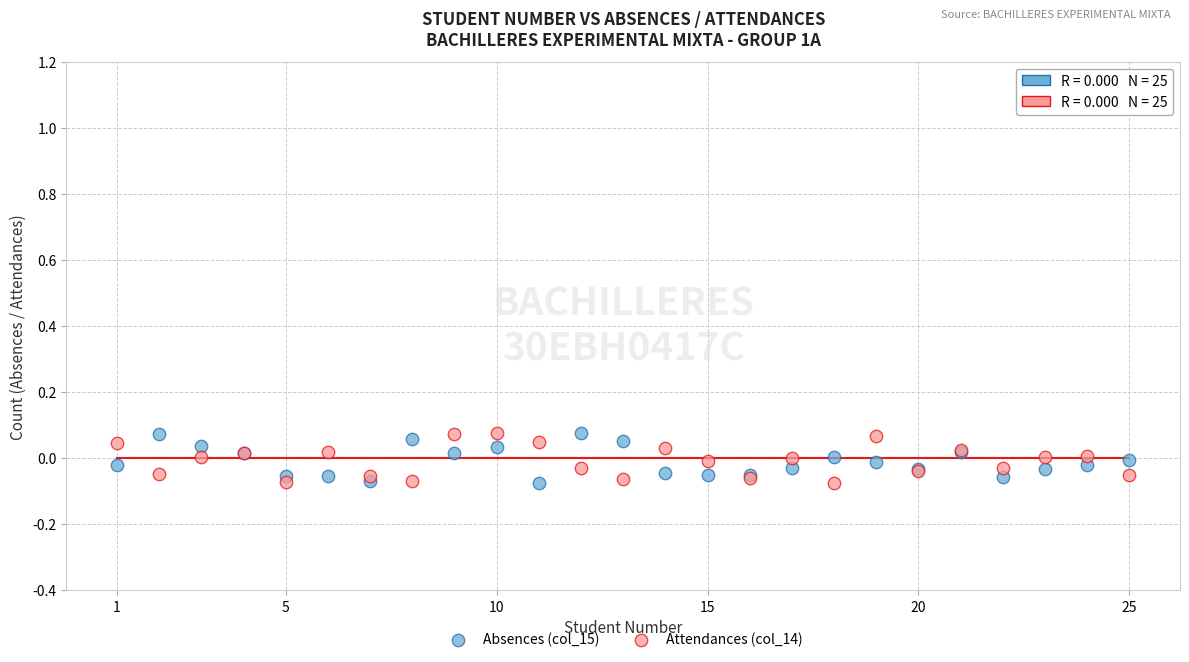

What is the X range (max minus min) for the scatter plot?

24.0